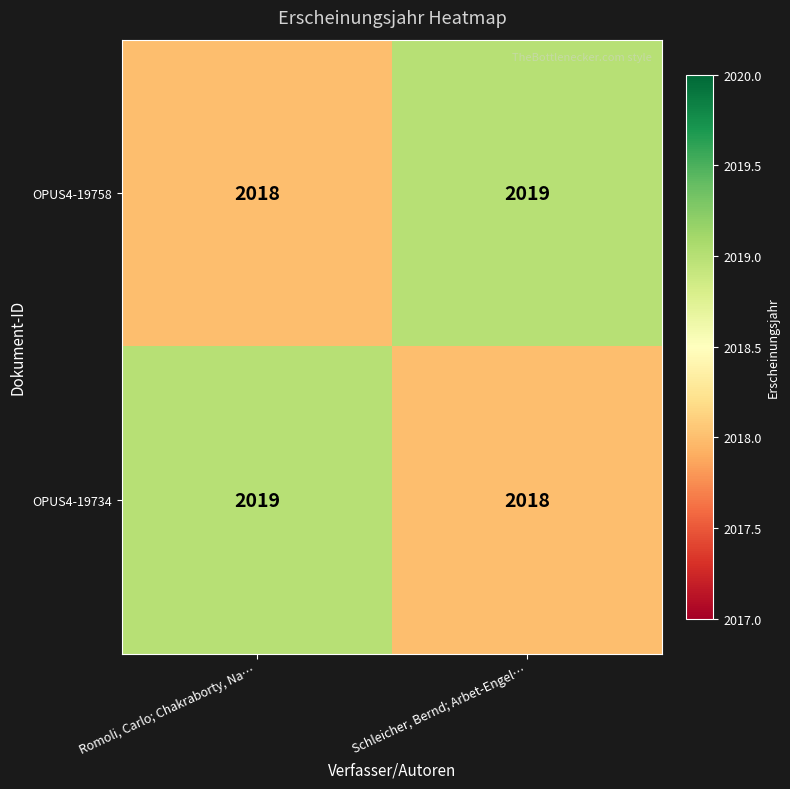

What is the sum of all OPUS4-19734 values?

4037